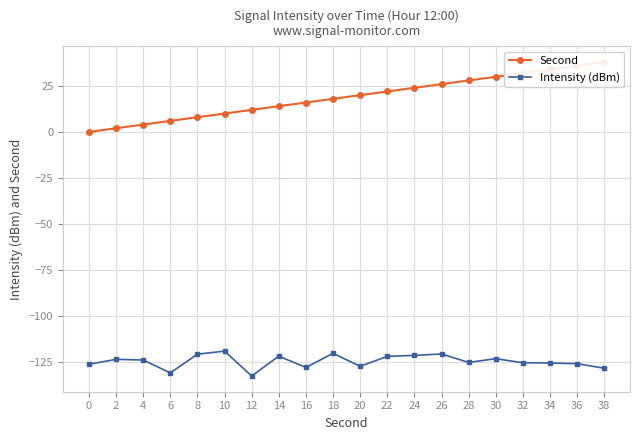

Reading left to right, transcribe all the data shown in this chart.

Second: 0.0	2.0	4.0	6.0	8.0	10.0	12.0	14.0	16.0	18.0	20.0	22.0	24.0	26.0	28.0	30.0	32.0	34.0	36.0	38.0
Intensity (dBm): -126.4	-123.7	-124.1	-131.1	-120.9	-119.3	-132.8	-122.0	-128.2	-120.5	-127.5	-122.1	-121.6	-120.8	-125.4	-123.4	-125.6	-125.7	-126.1	-128.6